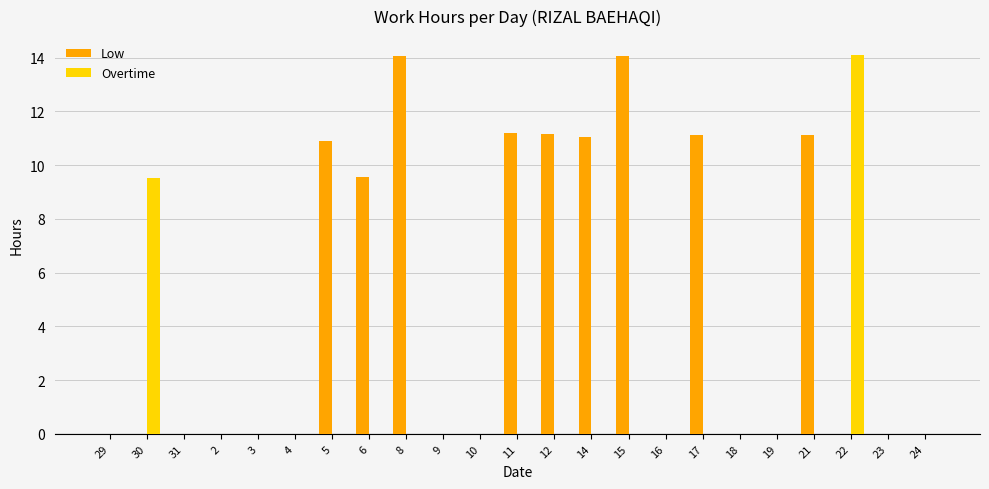

Which series has the largest total across all categories?

Low